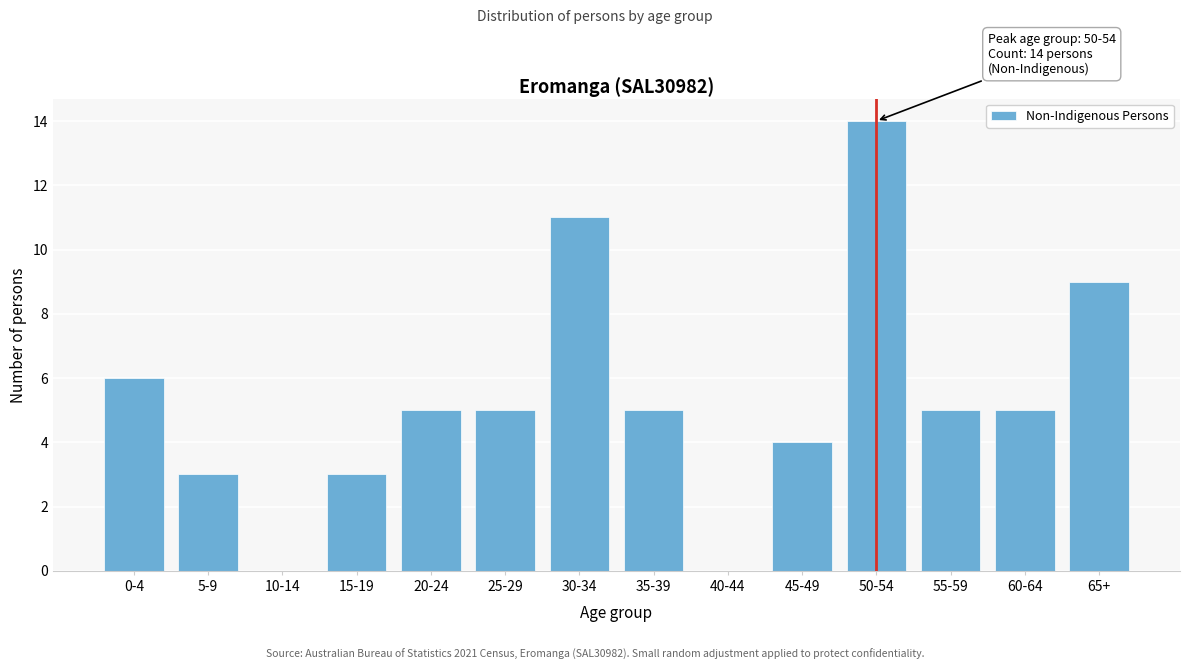

Reading left to right, what are all the values shown in this chart?

0-4=6	5-9=3	10-14=0	15-19=3	20-24=5	25-29=5	30-34=11	35-39=5	40-44=0	45-49=4	50-54=14	55-59=5	60-64=5	65+=9